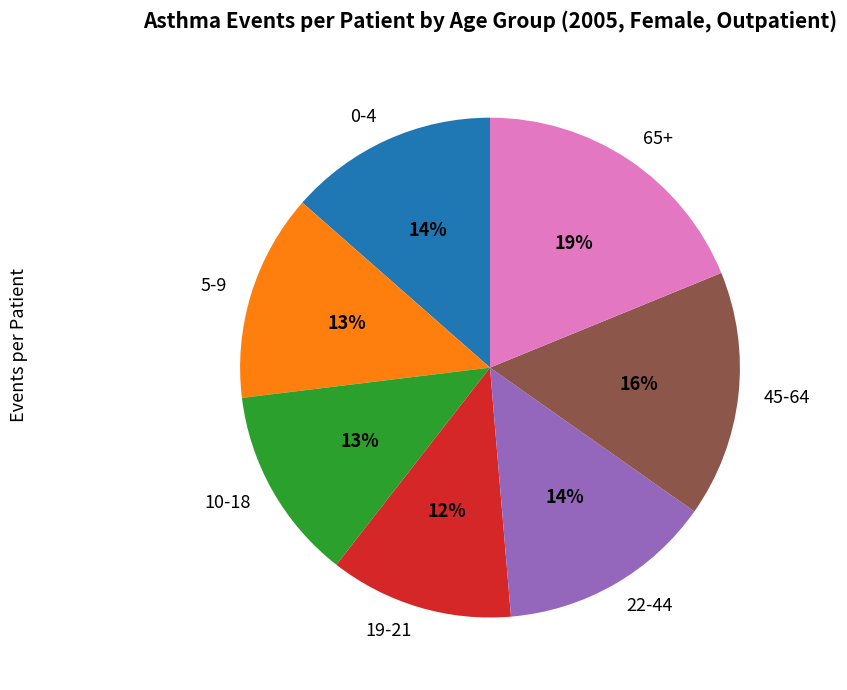

What is the largest slice in the pie chart?

65+